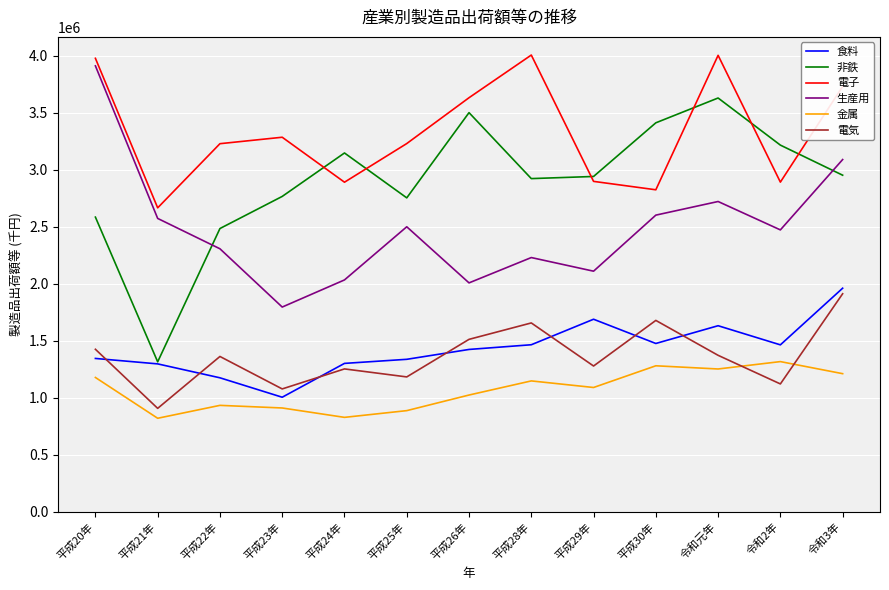

What is the average value of the 食料 series?

1428872